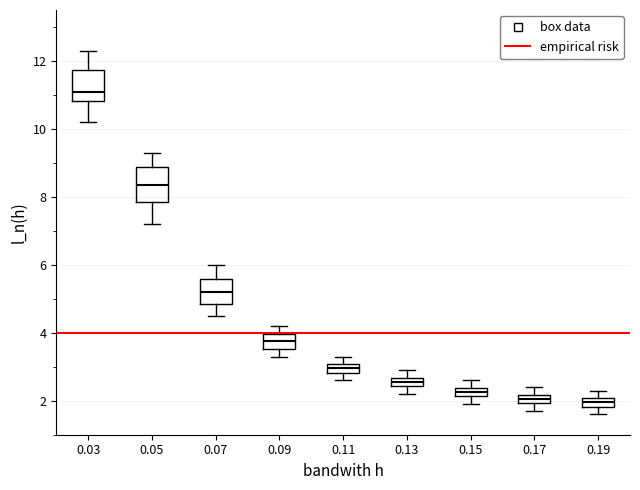

Where is the lower edge of the box at x = 0.13 on the y-axis? The values are not printed on the chart, so give them approximately, as read against the axis.

2.4